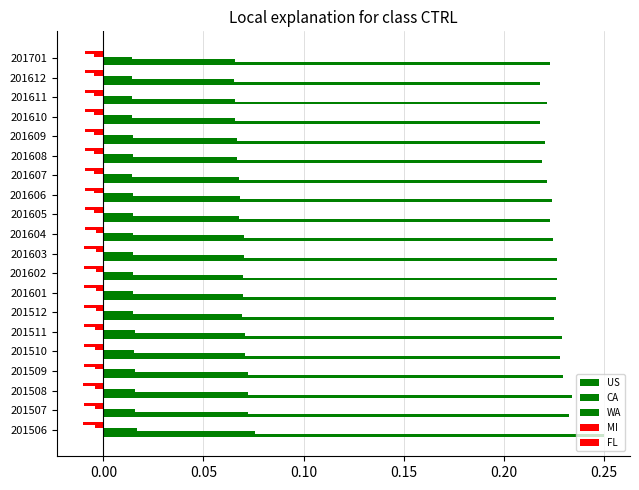

At how many categories does at least one series exceed 0?

20